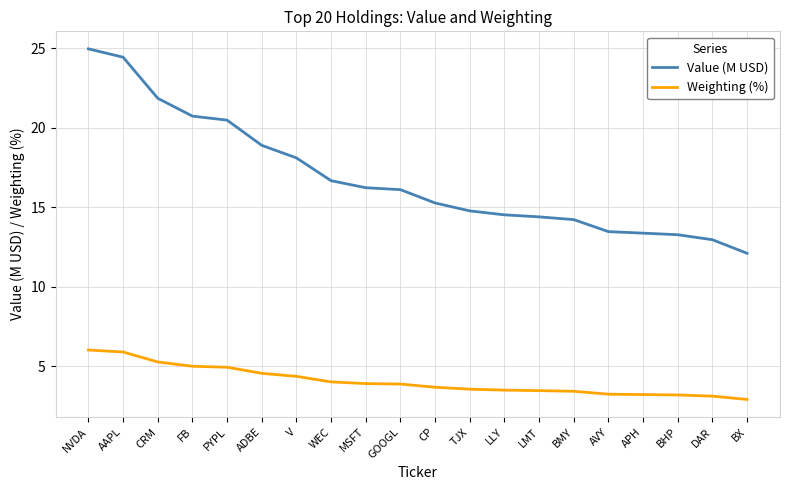

What position from the right is LLY?

8